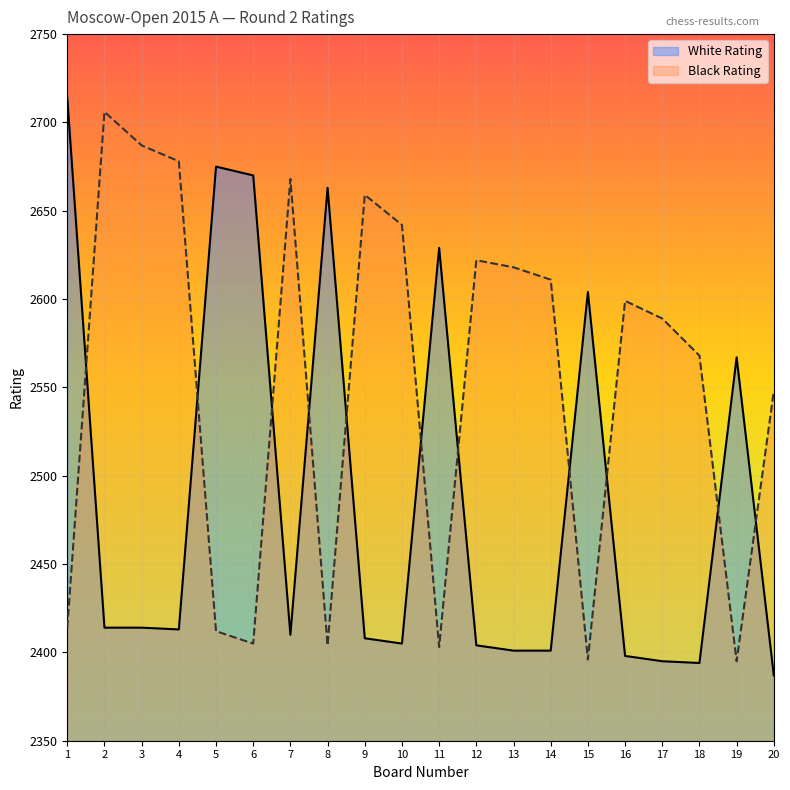

What is the highest value of the White Rating series?

2714